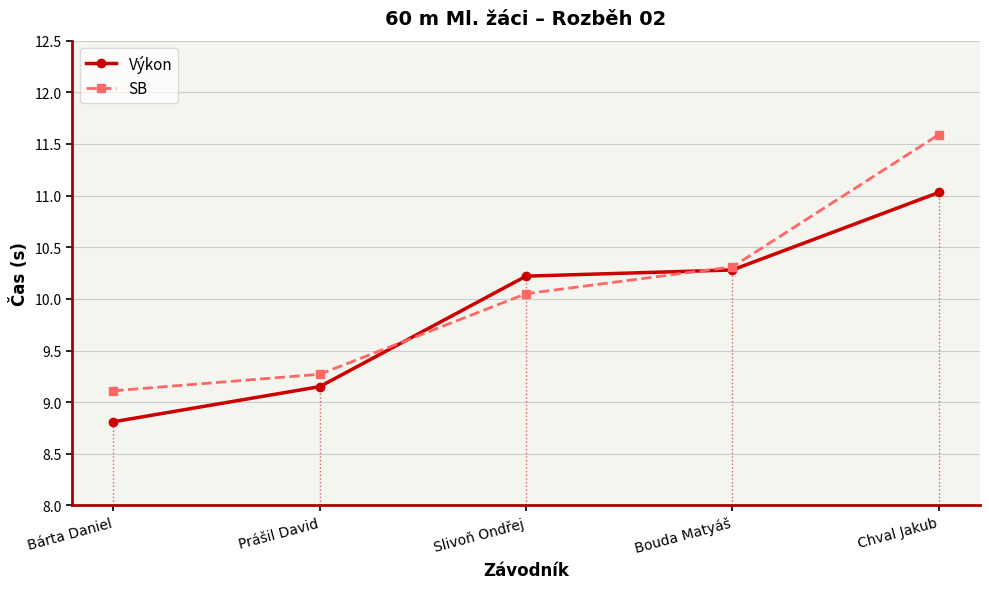

True or false: Výkon and SB cross at least once.

True